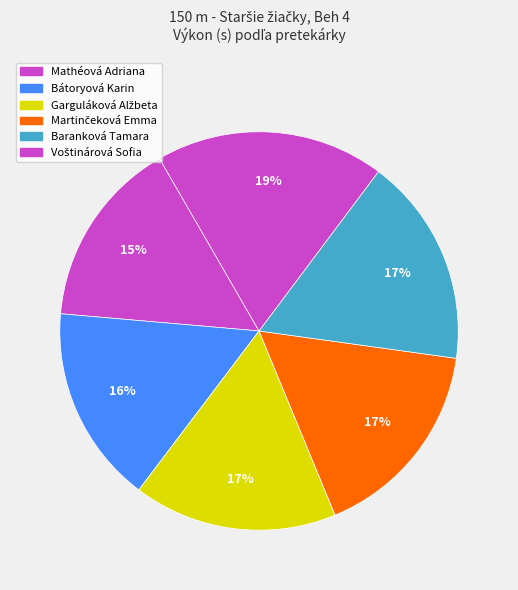

The Bátoryová Karin slice represents 16% of the pie. True or false?

True